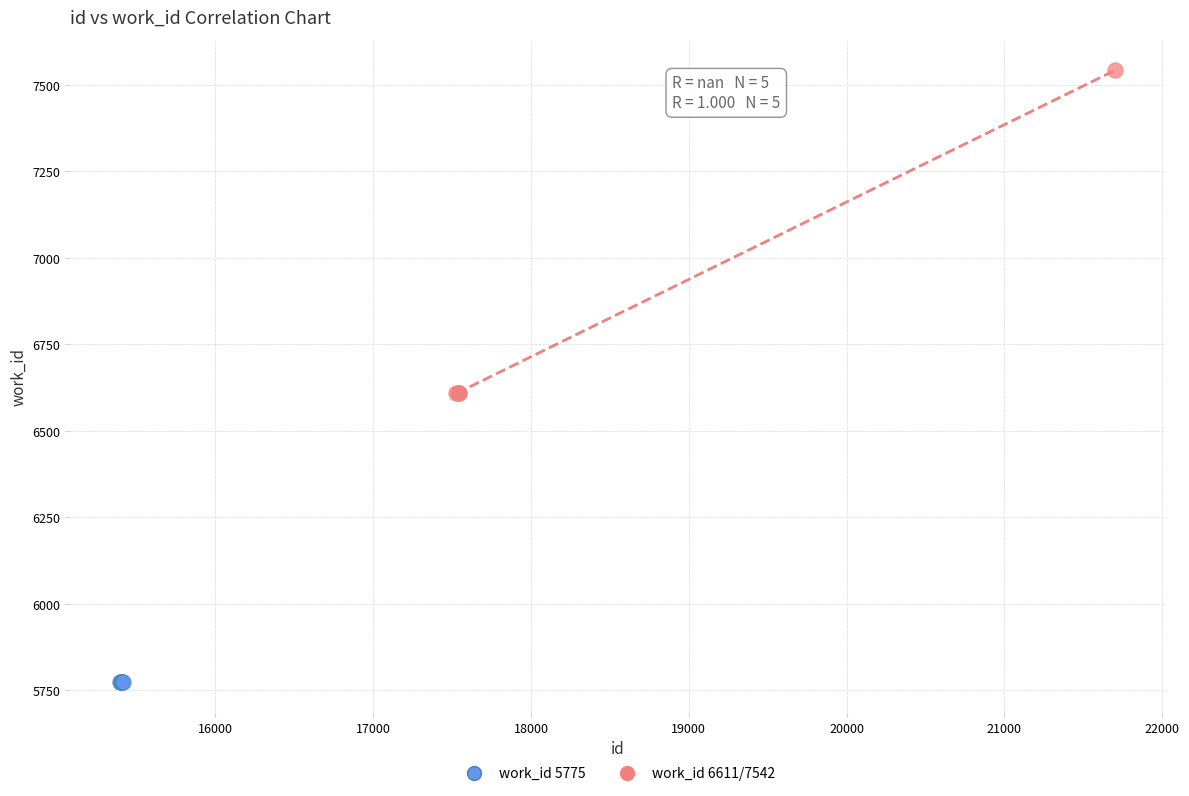

Which series reaches the minimum Y coordinate?

work_id 5775